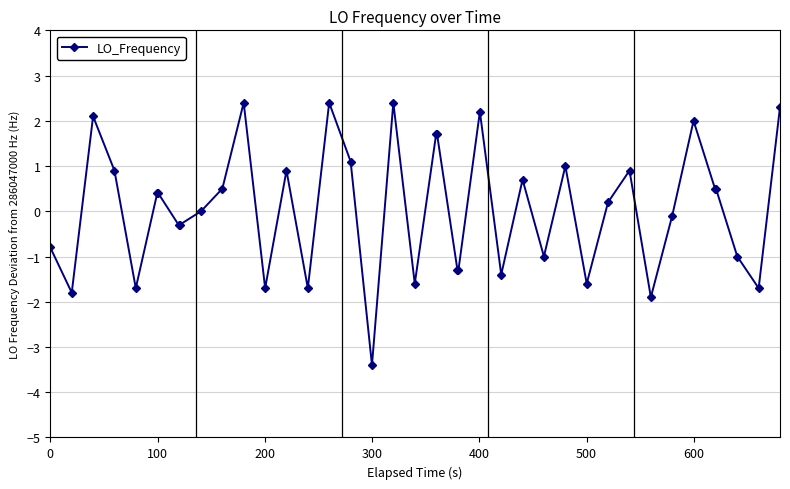

What is the maximum value shown in the chart?

2.4